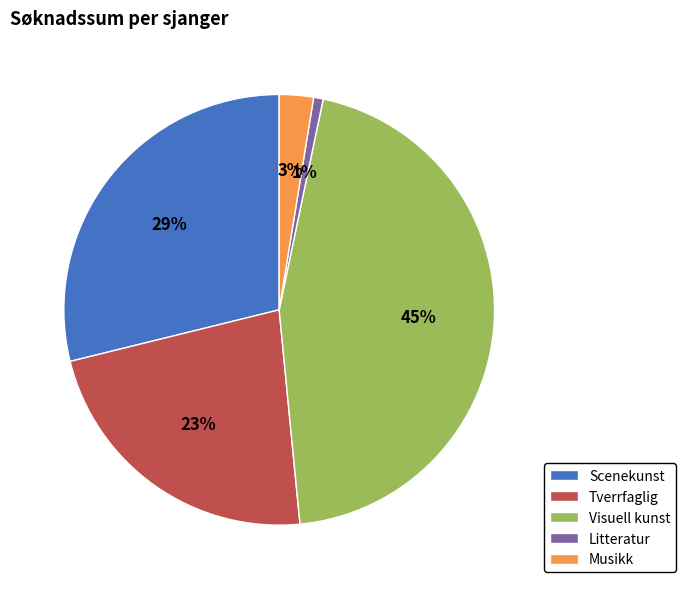

Which category has the biggest portion of the pie?

Visuell kunst